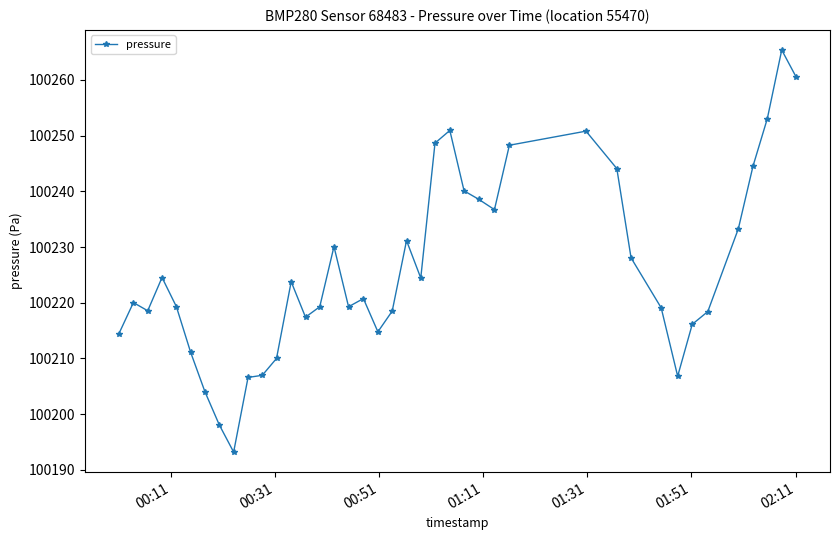

What is the value of the 32nd point from the left?

100219.1